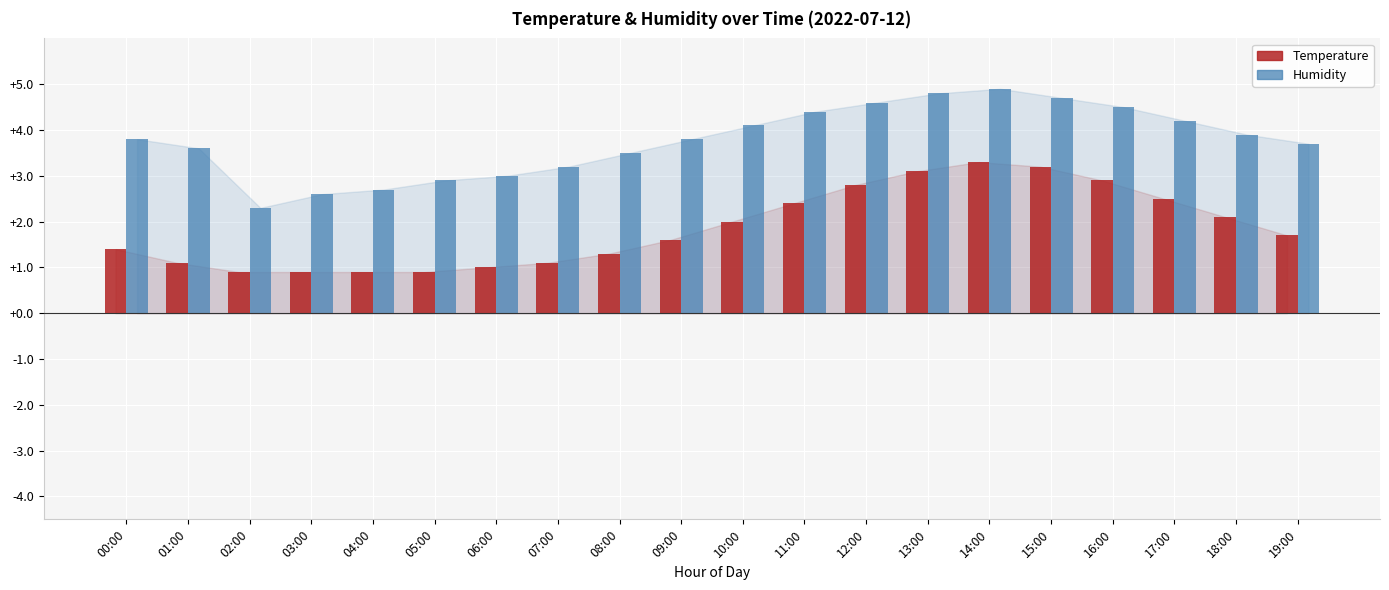

What is the total value across all series at 19:00?

5.4